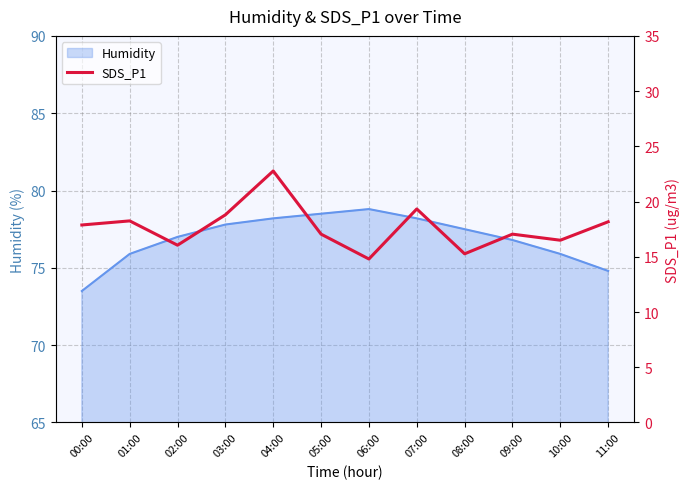

The Humidity series shows 131.6 at 06:00. True or false?

False